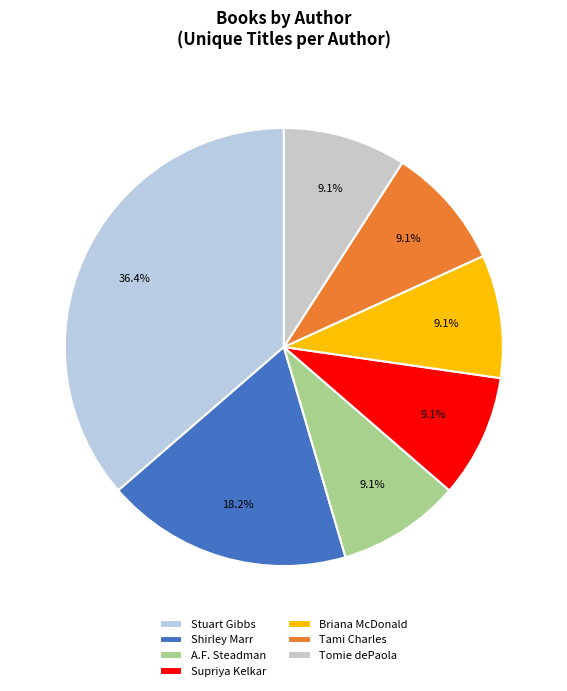

Count the number of slices in the pie.

7